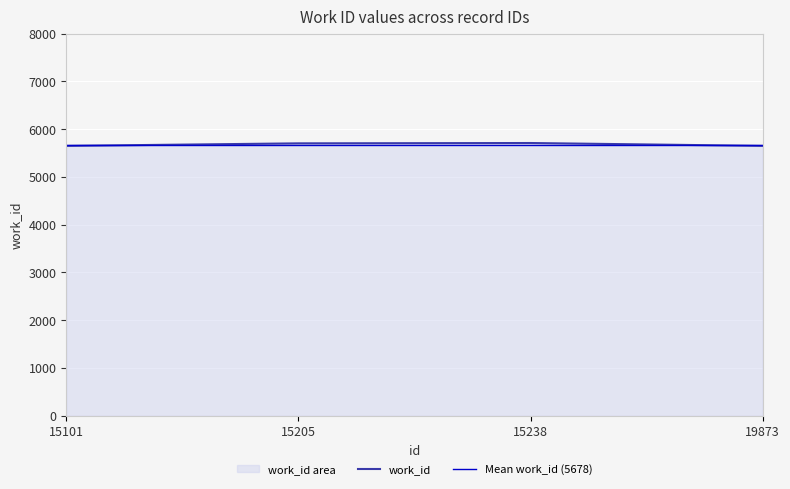

The chart shows a value of 5650 at 15101. True or false?

True